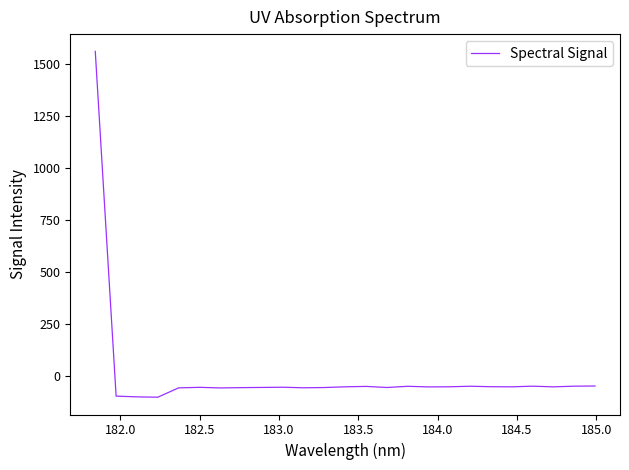

What is the minimum value shown in the chart?

-104.5